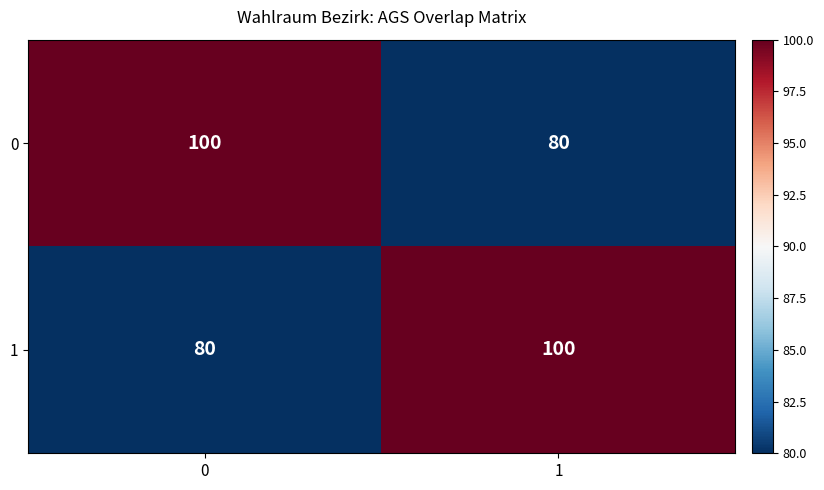

What is the minimum value shown in the chart?

80